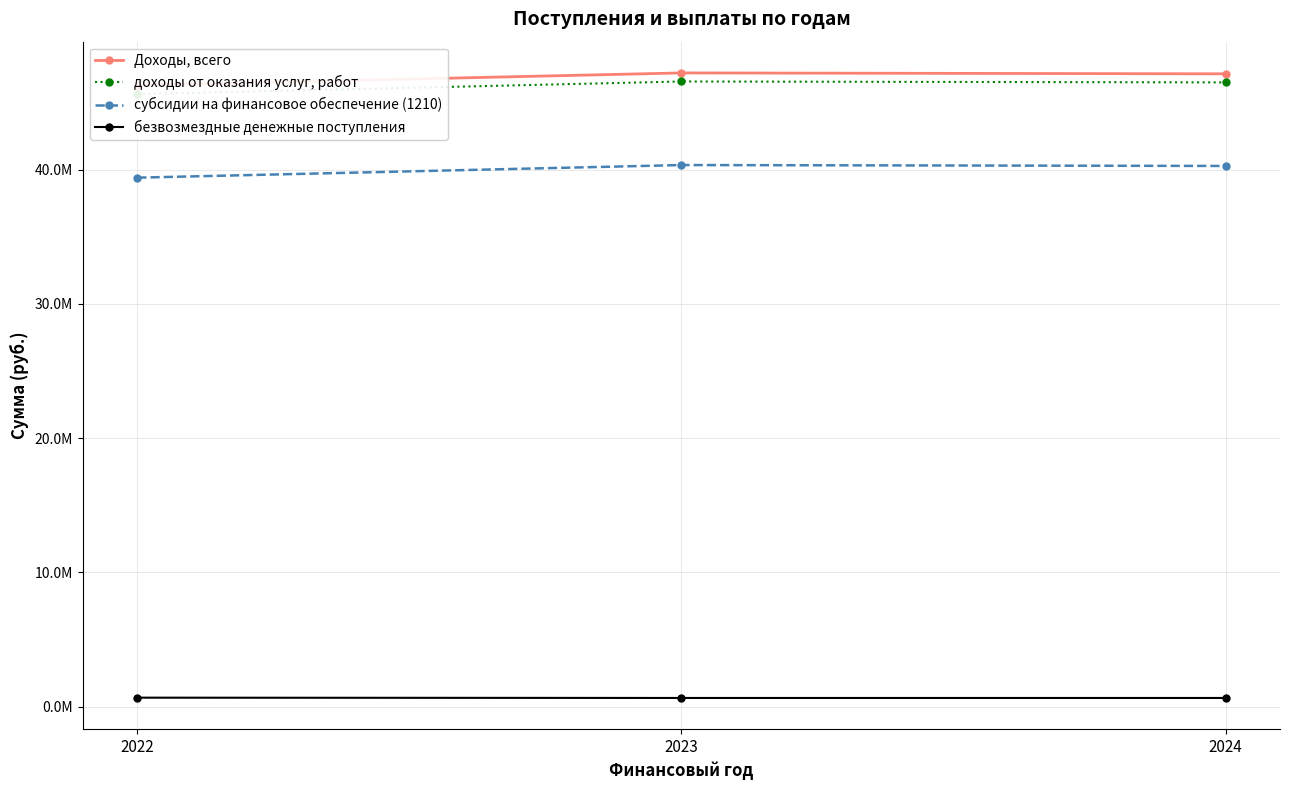

Is it true that безвозмездные денежные поступления equals 1019669.0 at 2022?

False